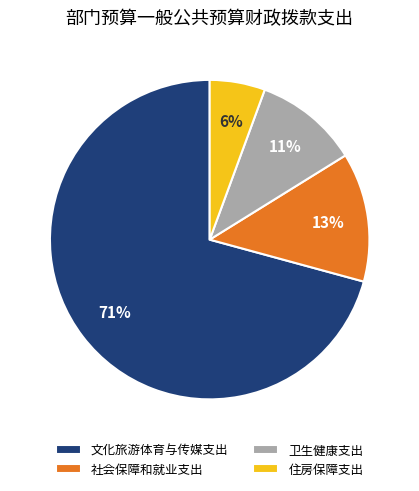

Between 文化旅游体育与传媒支出 and 住房保障支出, which is larger?

文化旅游体育与传媒支出